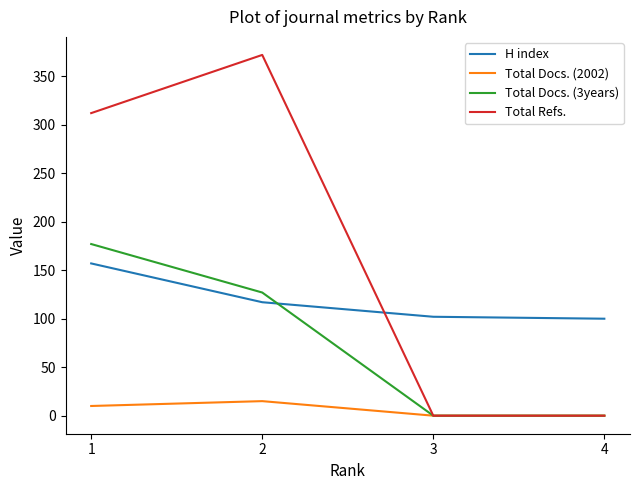

What is the average value of the Total Docs. (2002) series?

6